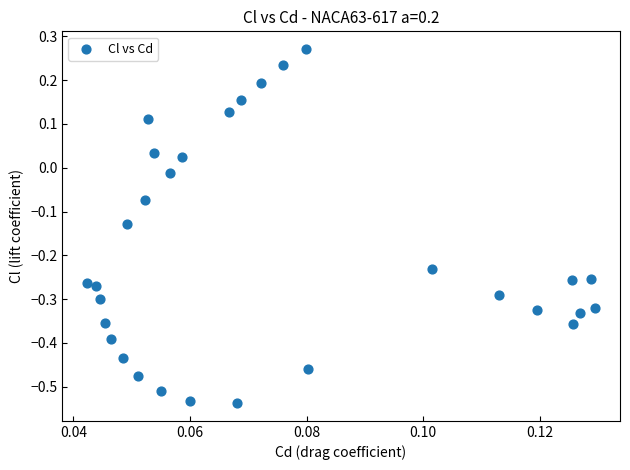

What is the range of Y values (max minus min)?

0.8